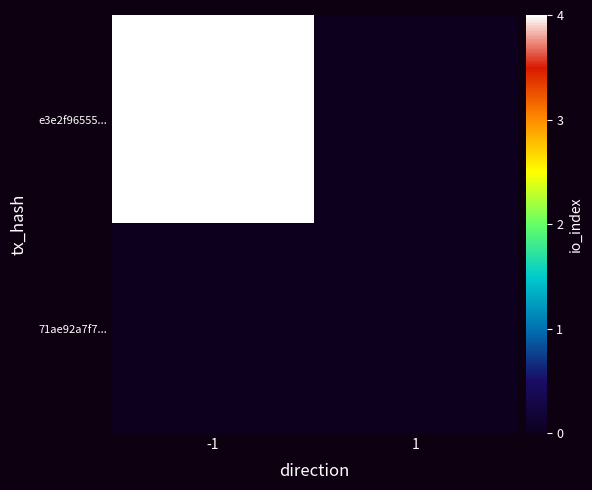

Reading right to left, transcribe all the data shown in this chart.

e3e2f96555...: 1=0	-1=4
71ae92a7f7...: 1=0	-1=0